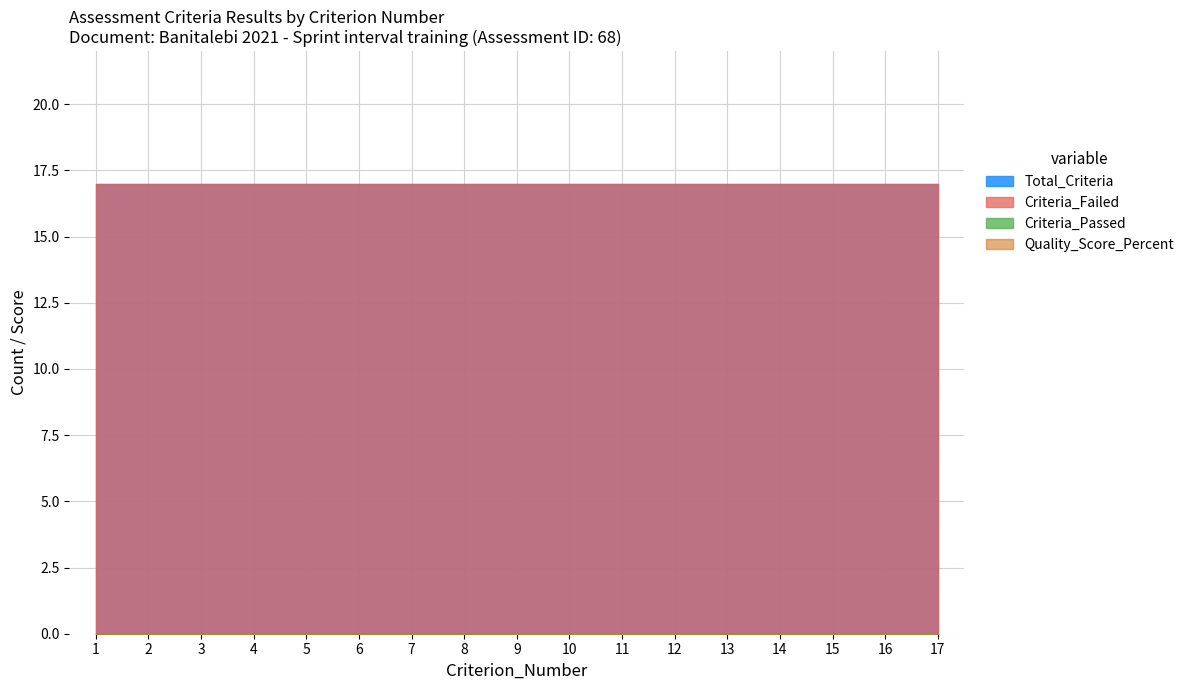

Which category has the highest value across all series?

1